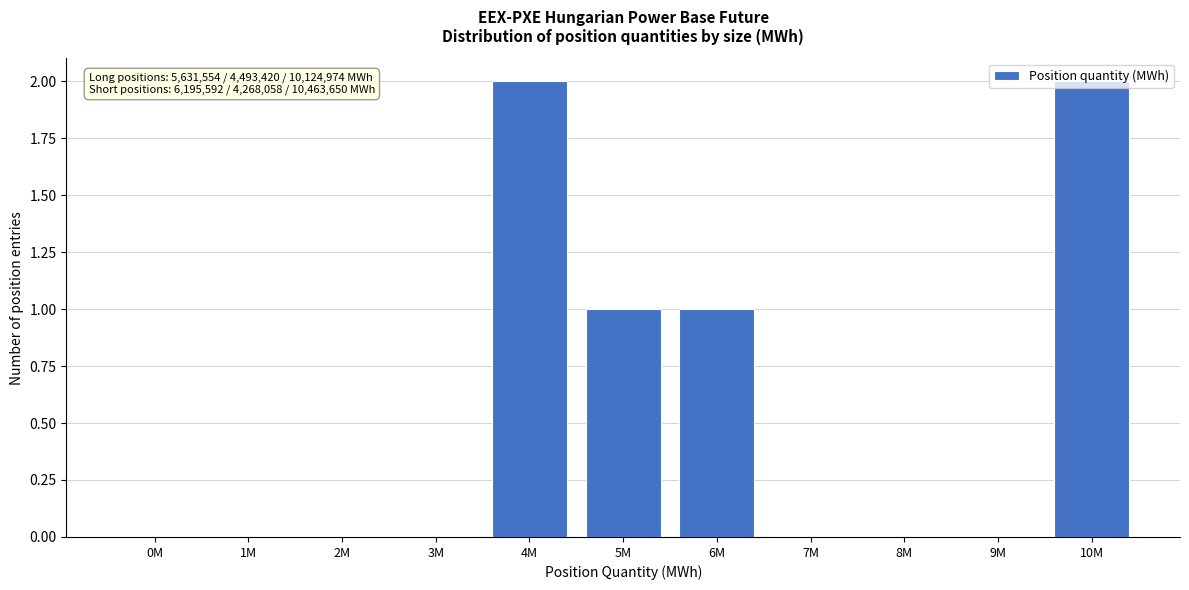

The chart shows a value of -1 at 2M. True or false?

False